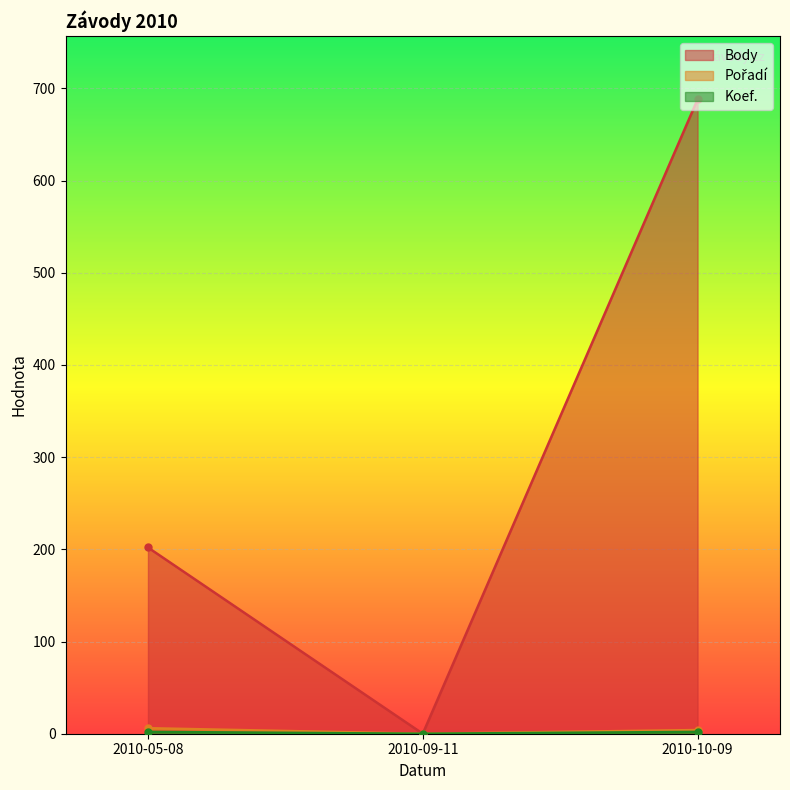

What is the label of the 3rd point from the left?

2010-10-09